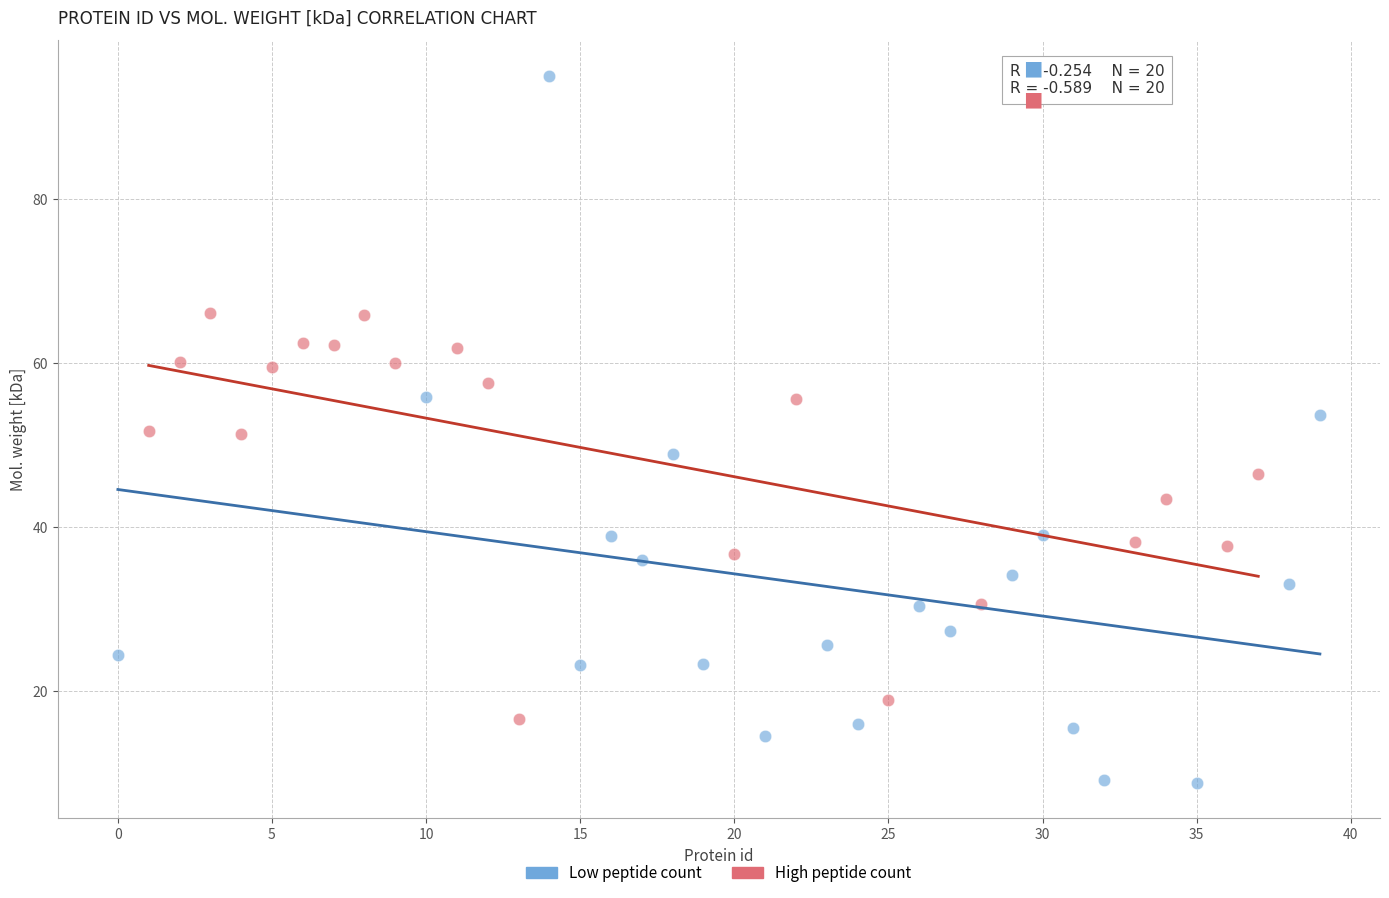

Which series has the largest Y range (max minus min)?

Low peptide count